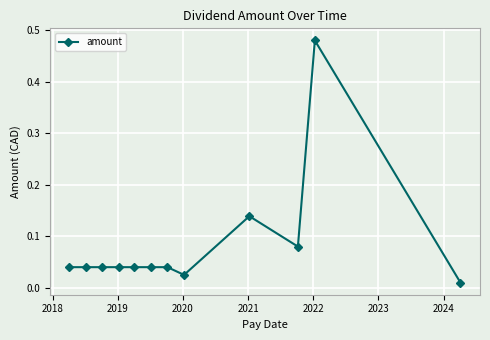

What is the sum of all values?

1.0